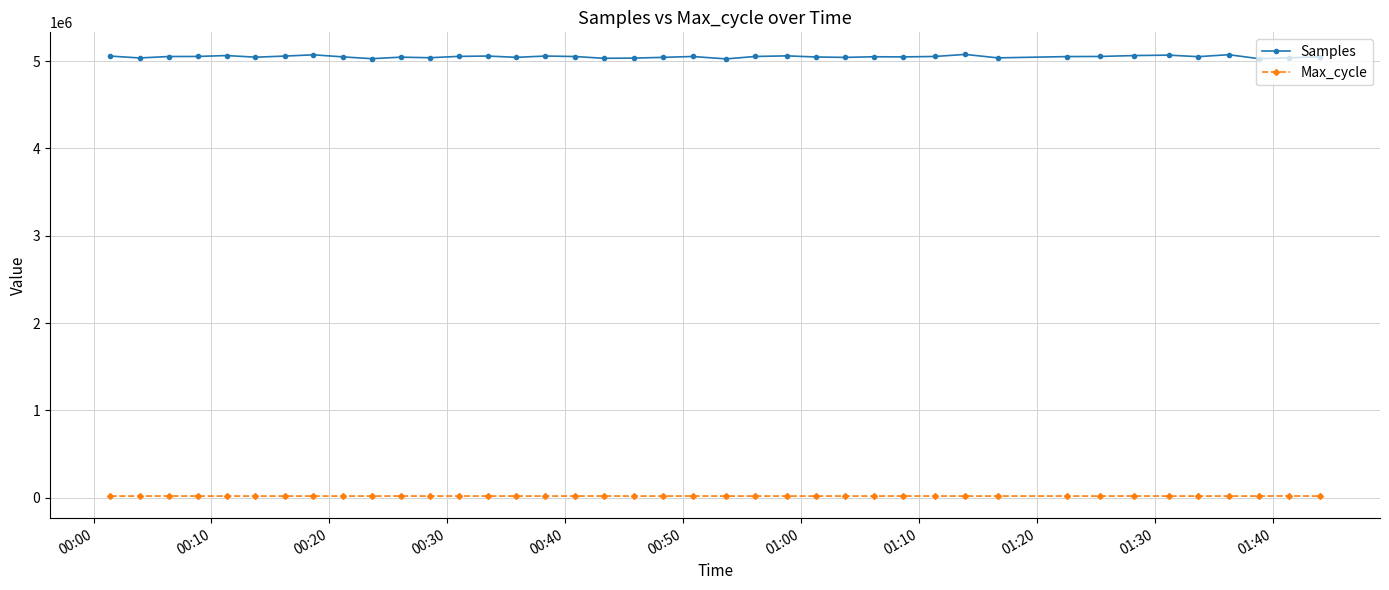

What is the minimum value for Samples?

5024338